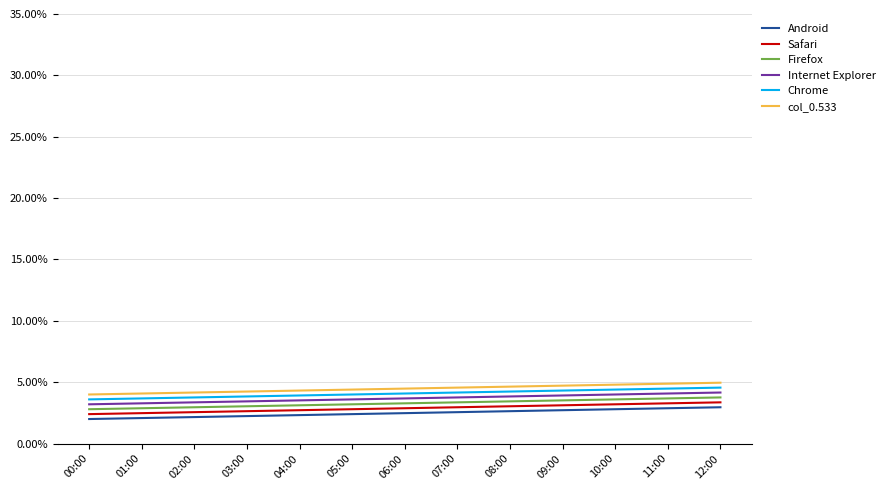

Does the chart have visible grid lines?

Yes